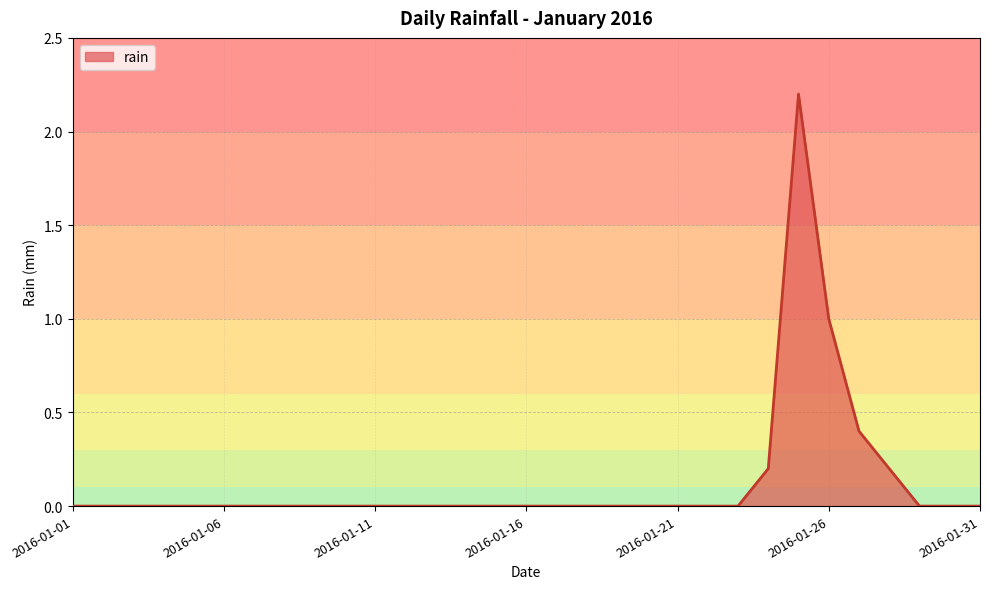

What is the greatest value displayed?

2.2